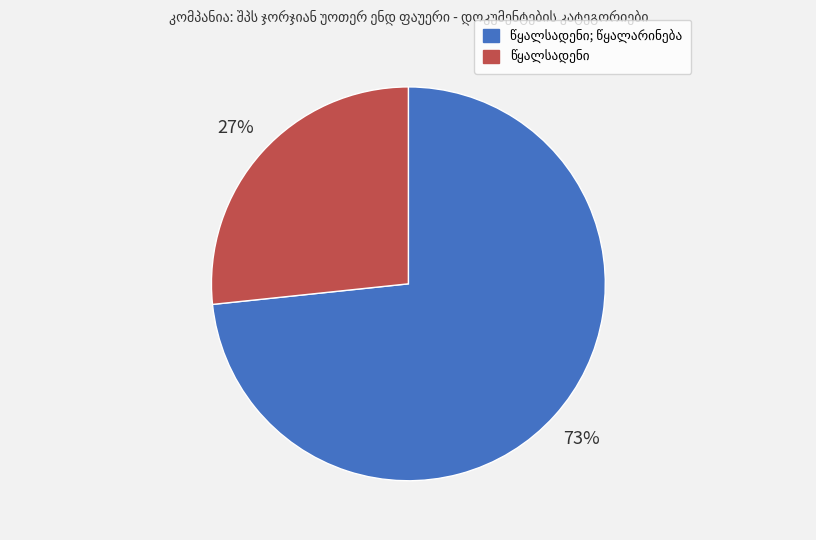

To the nearest percent, what is the average slice percentage?

50%